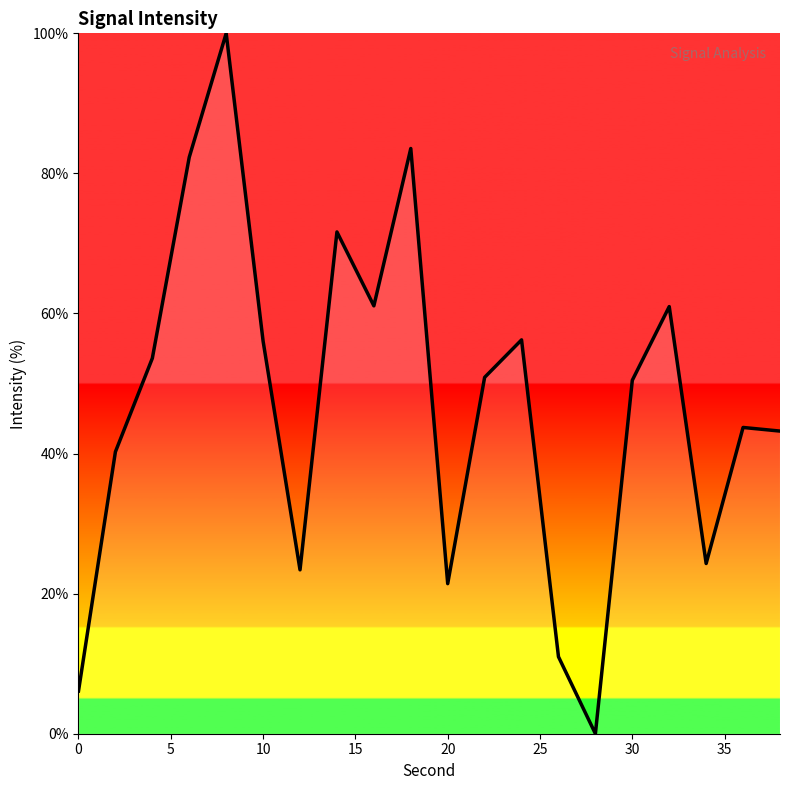

What is the difference between the maximum and minimum values?

100.0